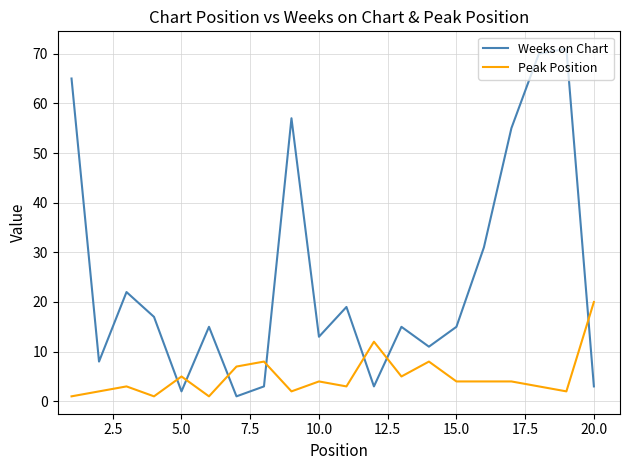

How many intersections are there between Peak Position and Weeks on Chart?

7